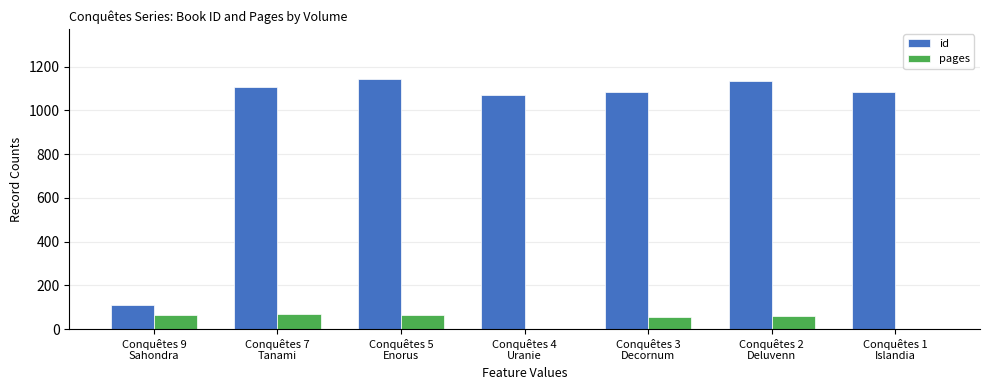

What is the greatest value displayed?

1144